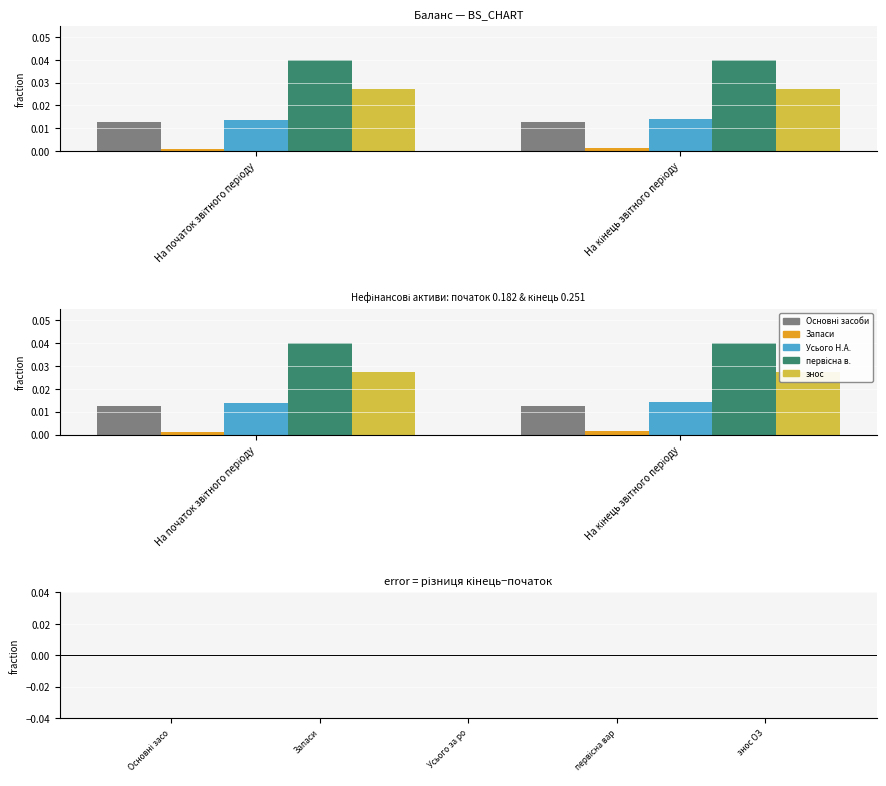

Which series has the largest range (max minus min)?

Усього за розділом І (Нефінансові активи)